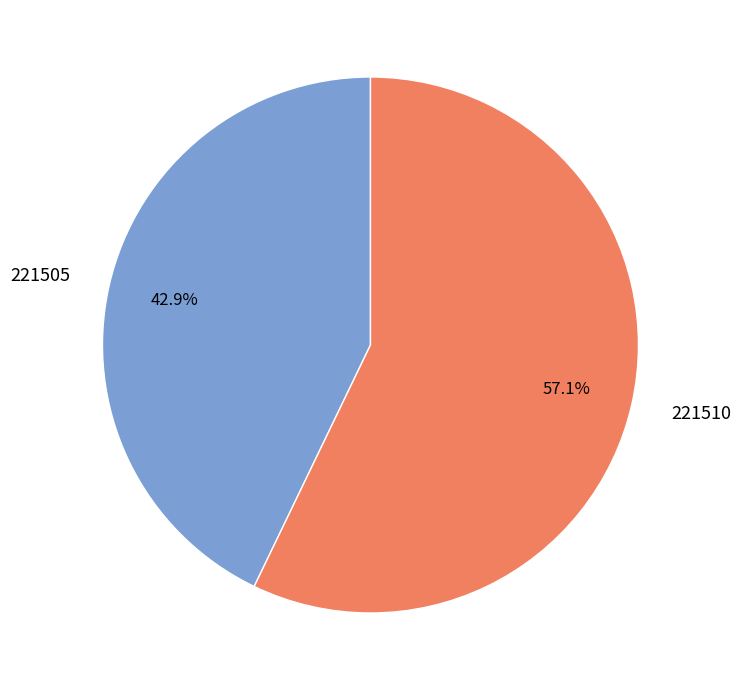

Rank the categories by value from lowest to highest.

221505, 221510